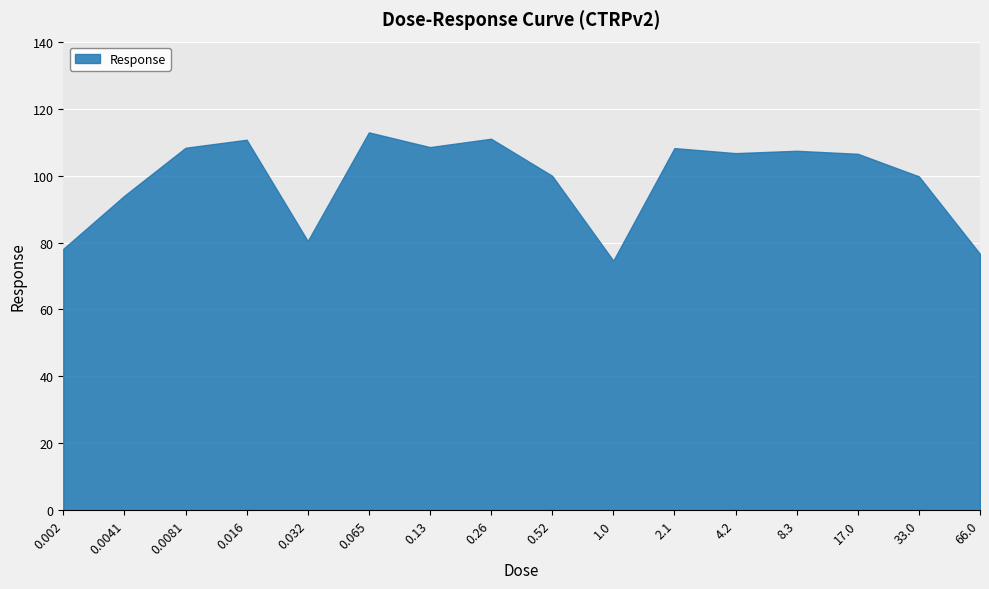

What is the sum of the values at 0.032 and 0.52?

180.4